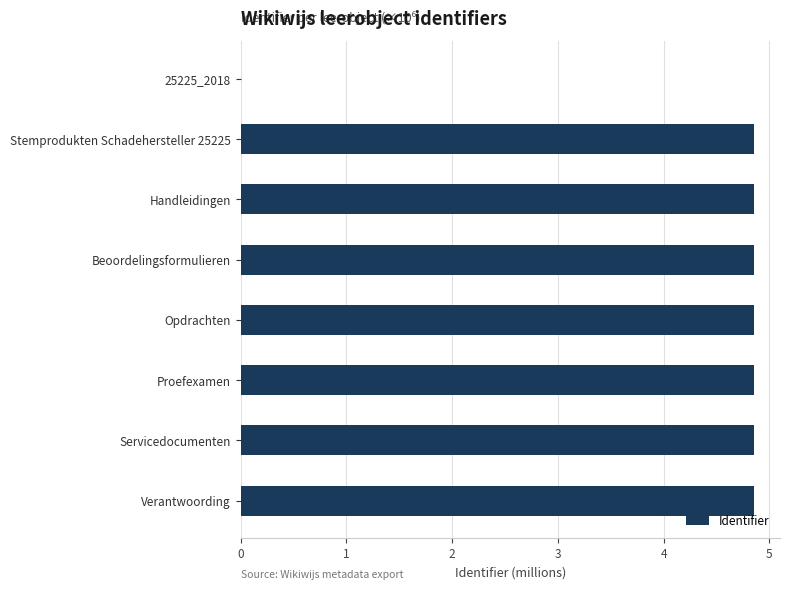

Reading top to bottom, list all the values displayed in this chart.

25225_2018=0.0	Stemprodukten Schadehersteller 25225=4.9	Handleidingen=4.9	Beoordelingsformulieren=4.9	Opdrachten=4.9	Proefexamen=4.9	Servicedocumenten=4.9	Verantwoording=4.9